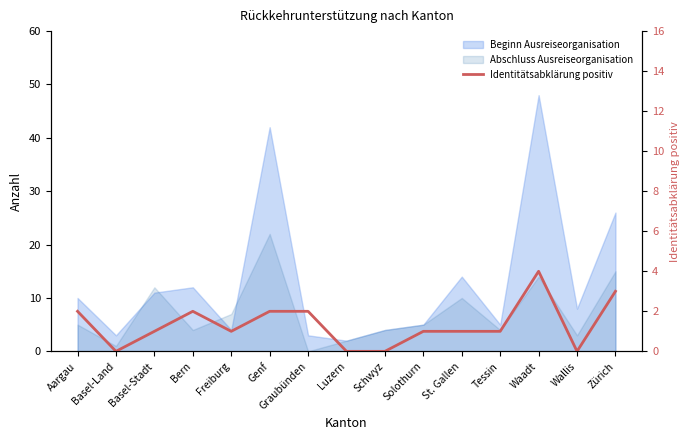

True or false: the data shows 4 at Waadt.

True